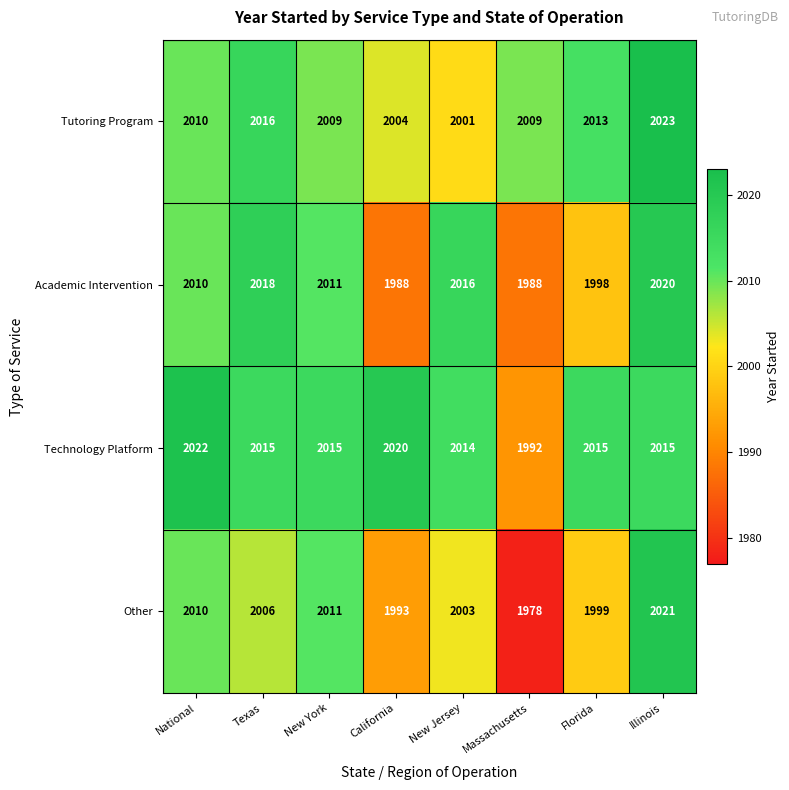

Rank the series by their average value, from highest to lowest.

Technology Platform, Tutoring Program, Academic Intervention, Other